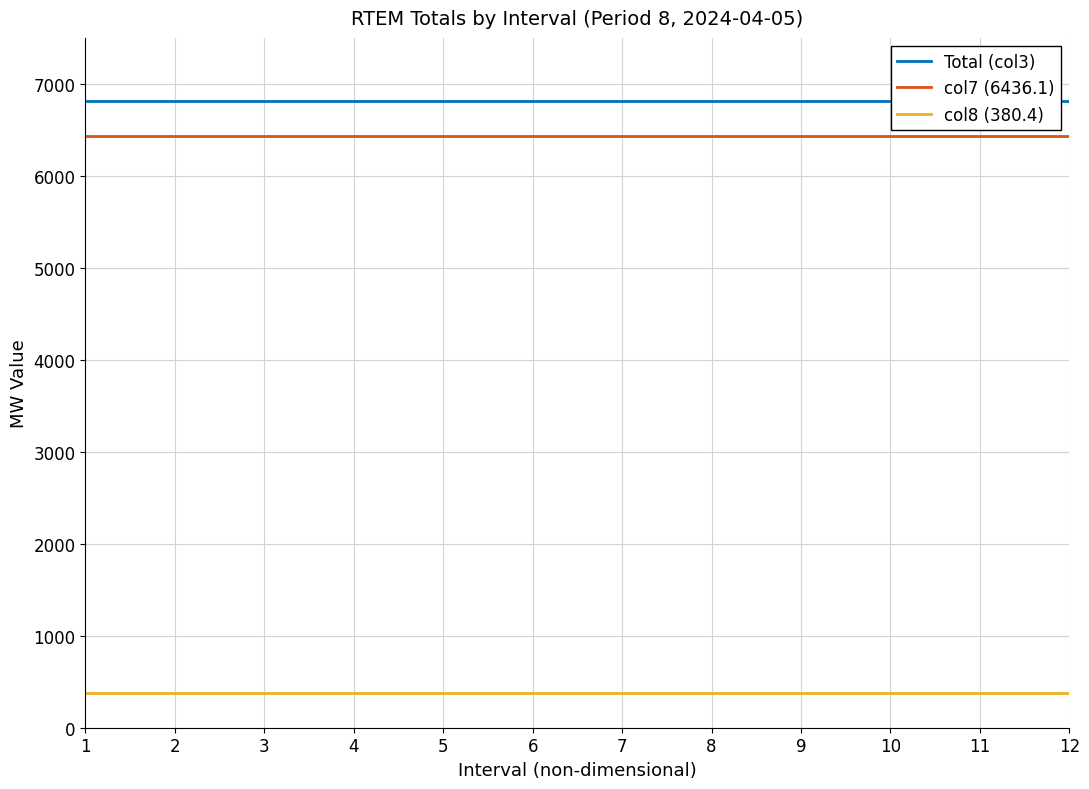

Which series changed the most between 2 and 12?

Total (col3)